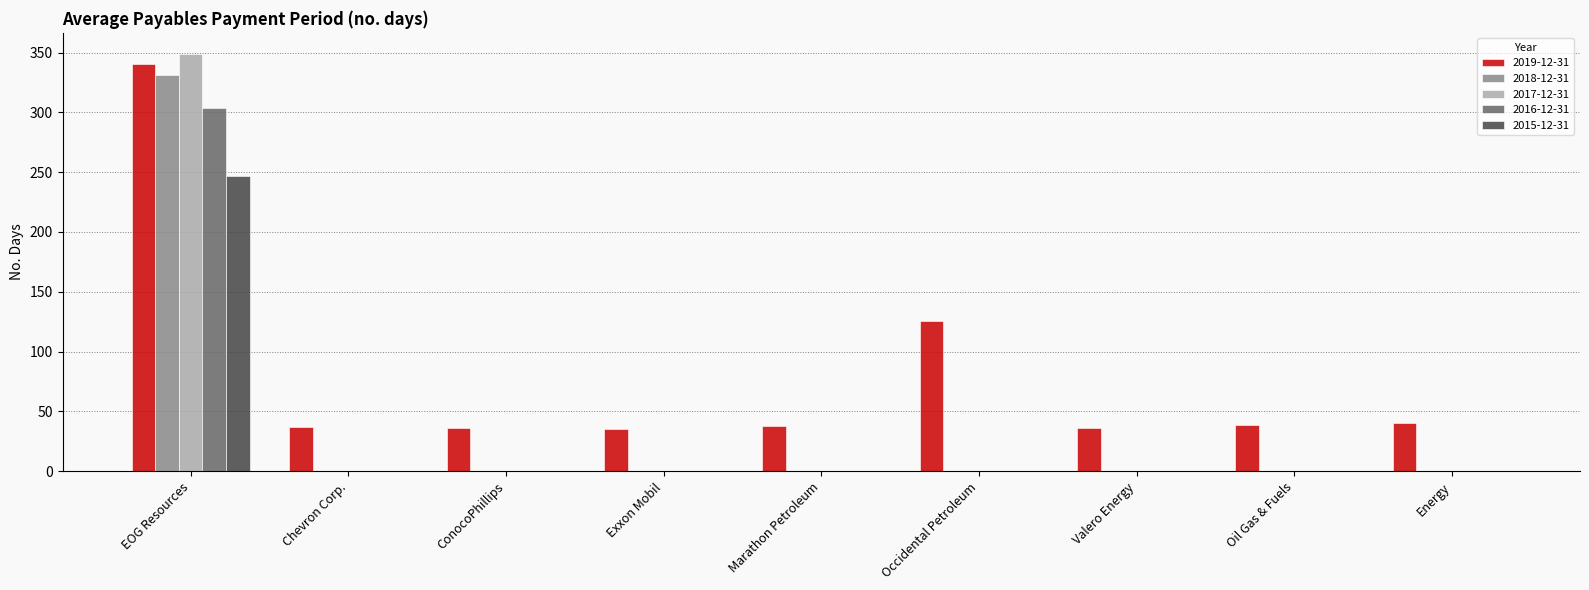

Is it true that 2016-12-31 equals 304 at EOG Resources?

True